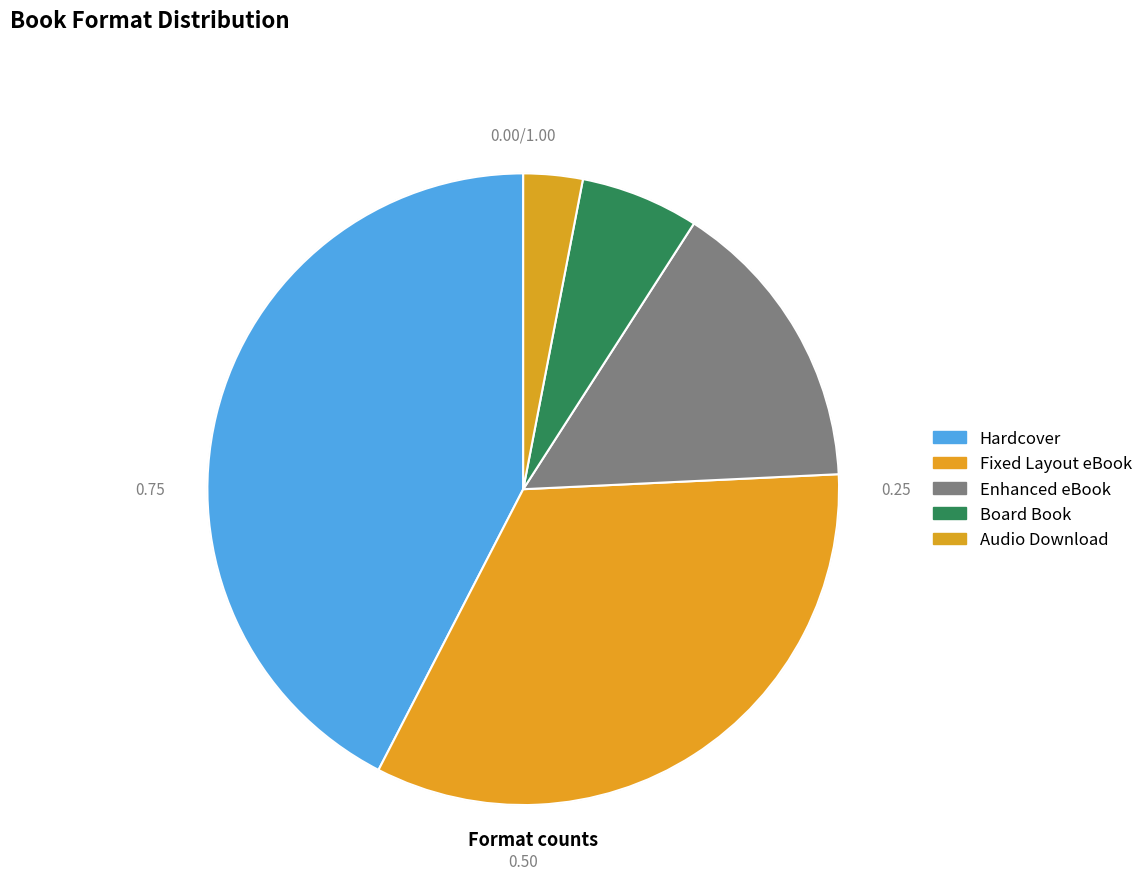

Combined, what portion of the pie is Fixed Layout eBook and Enhanced eBook?

48.5%